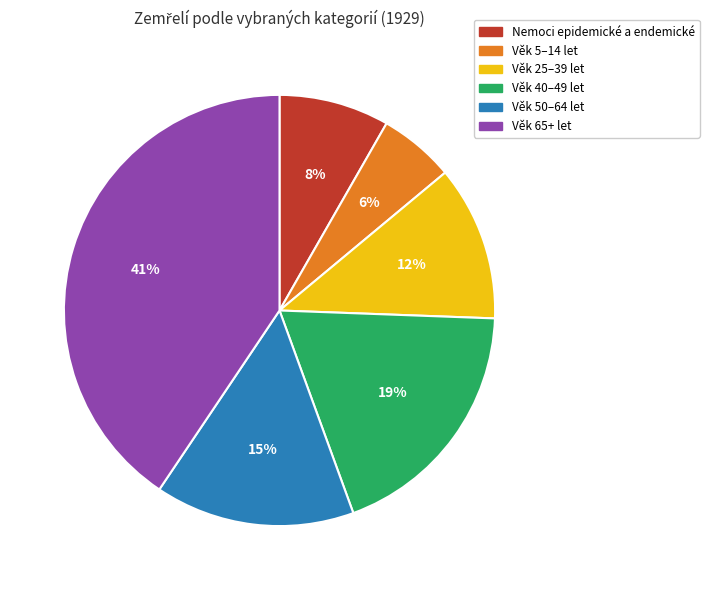

To the nearest percent, what is the difference between the largest and smallest slice percentages?

35%